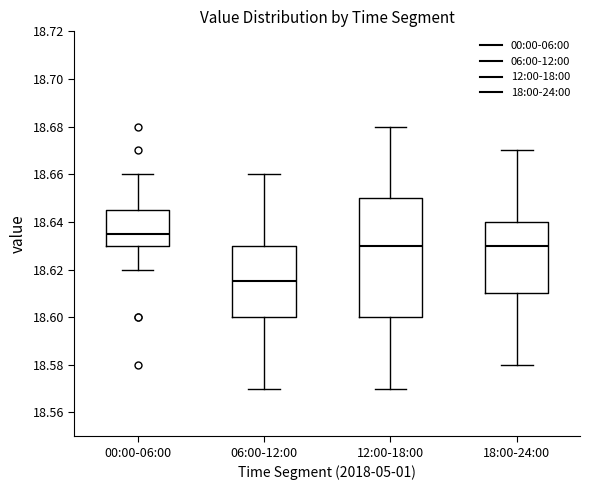

Reading left to right, transcribe this box plot: for each box, give where its median line is, the range the box spans, and where its two whiskers end, as read against the y-axis. The values are not printed on the chart, so give them approximately, as read against the axis.

00:00-06:00: median 18.636, box 18.630 to 18.646, whiskers 18.620 to 18.660
06:00-12:00: median 18.616, box 18.600 to 18.630, whiskers 18.570 to 18.660
12:00-18:00: median 18.630, box 18.600 to 18.650, whiskers 18.570 to 18.680
18:00-24:00: median 18.630, box 18.610 to 18.640, whiskers 18.580 to 18.670